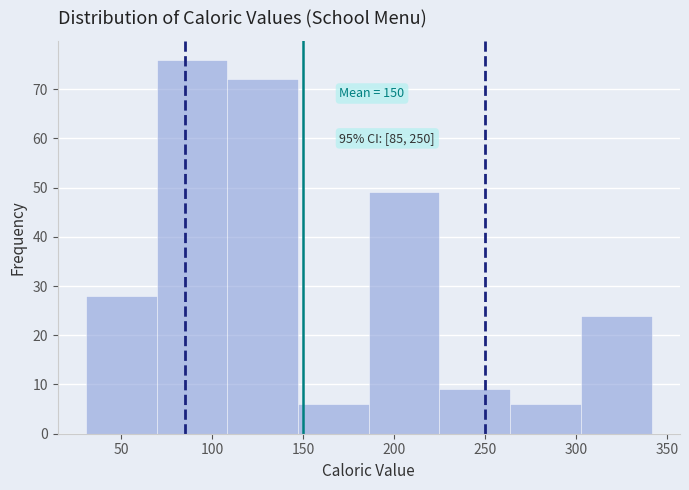

Over which range of the x-axis is the bar tallest?

70 to 110